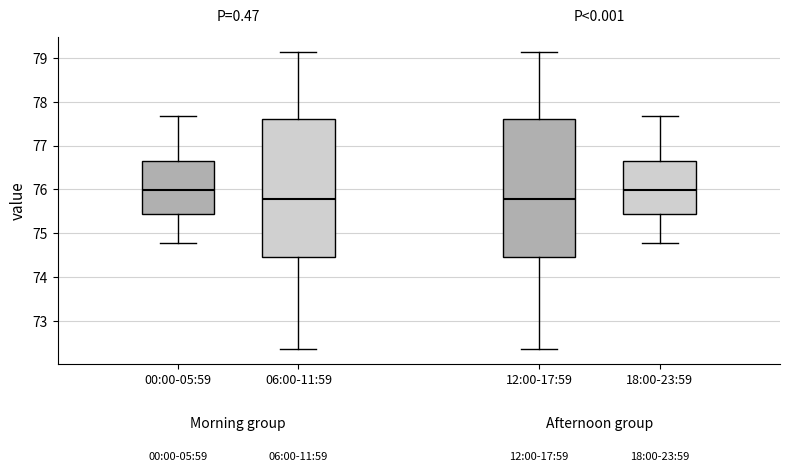

Reading left to right, read every box against the y-axis: the position of its median line, the range the box covers, and the ends of its whiskers. The values are not printed on the chart, so give them approximately, as read against the axis.

00:00-05:59: median 76.0, box 75.4 to 76.7, whiskers 74.8 to 77.7
06:00-11:59: median 75.8, box 74.5 to 77.6, whiskers 72.4 to 79.1
12:00-17:59: median 75.8, box 74.5 to 77.6, whiskers 72.4 to 79.1
18:00-23:59: median 76.0, box 75.4 to 76.7, whiskers 74.8 to 77.7